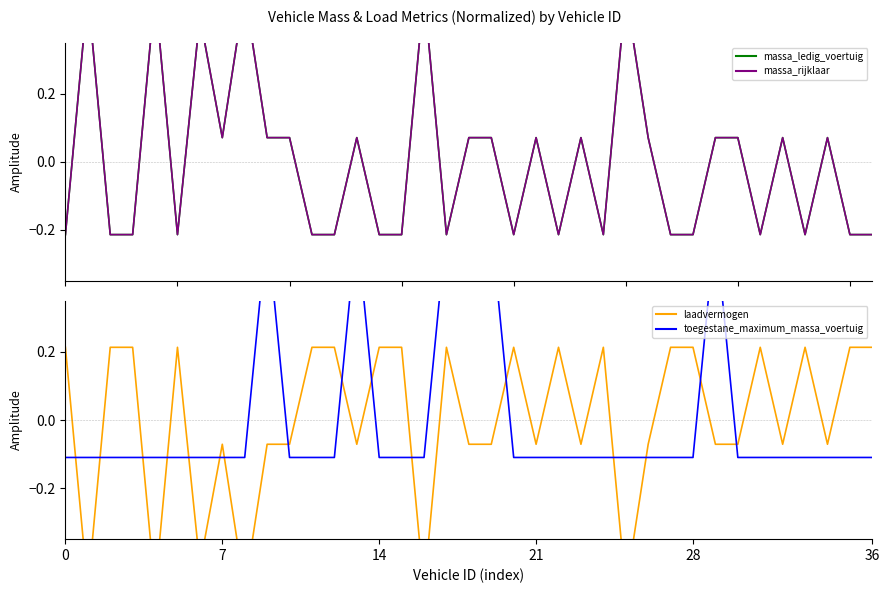

At which category is the sum across all series the highest?

9